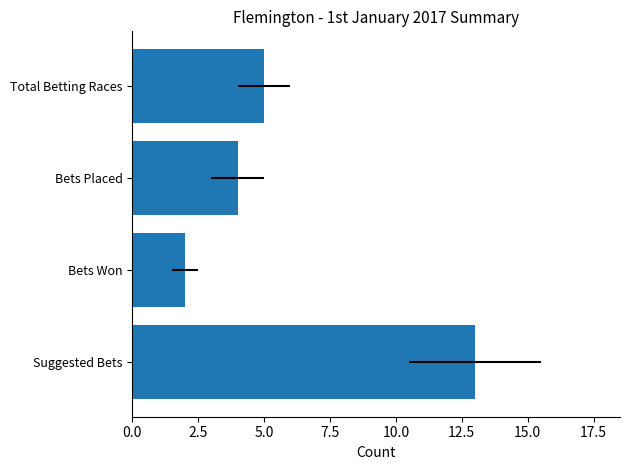

What is the average value?

6